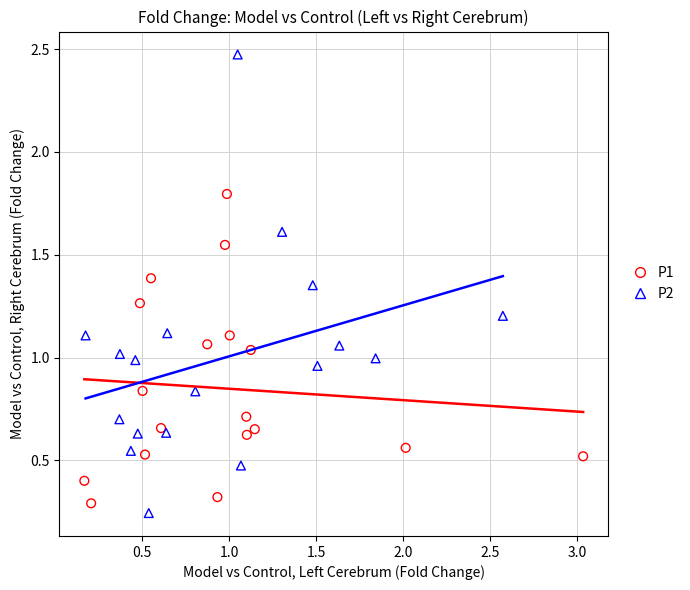

Which series reaches the maximum Y coordinate?

P2